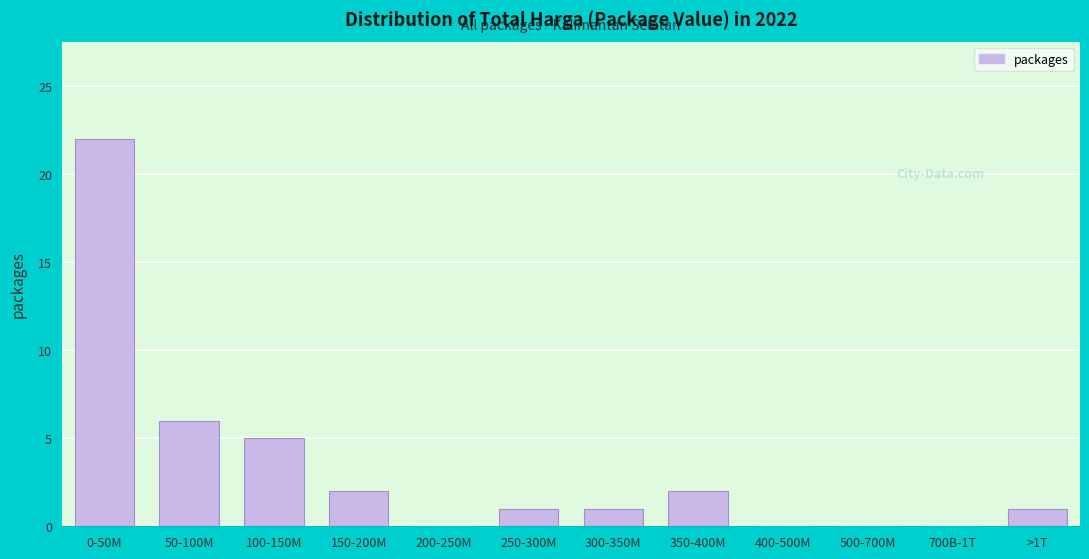

Reading left to right, list all the values displayed in this chart.

0-50M=22	50-100M=6	100-150M=5	150-200M=2	200-250M=0	250-300M=1	300-350M=1	350-400M=2	400-500M=0	500-700M=0	700B-1T=0	>1T=1